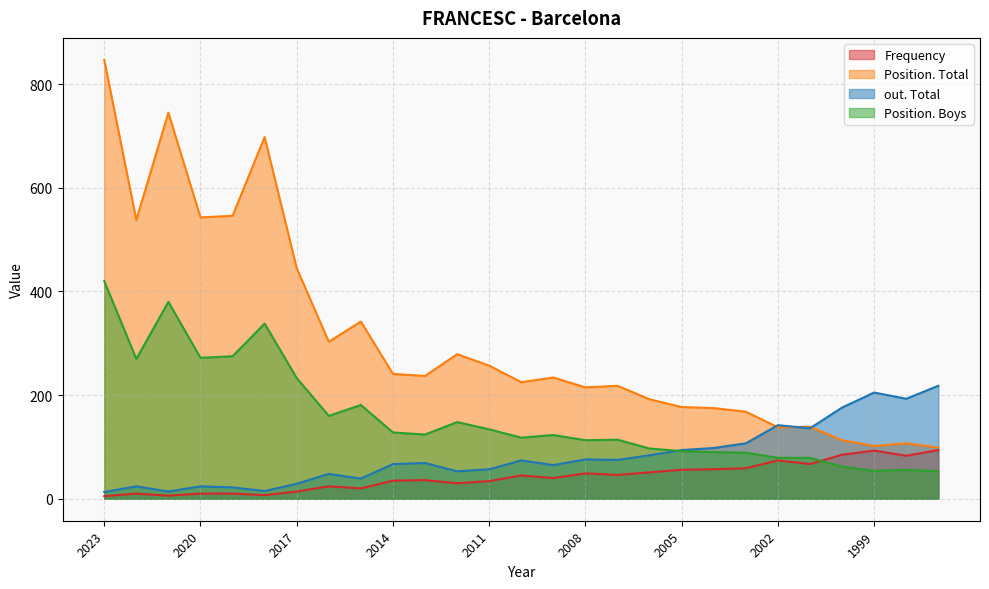

Where is the first local maximum for out. Total?

2022